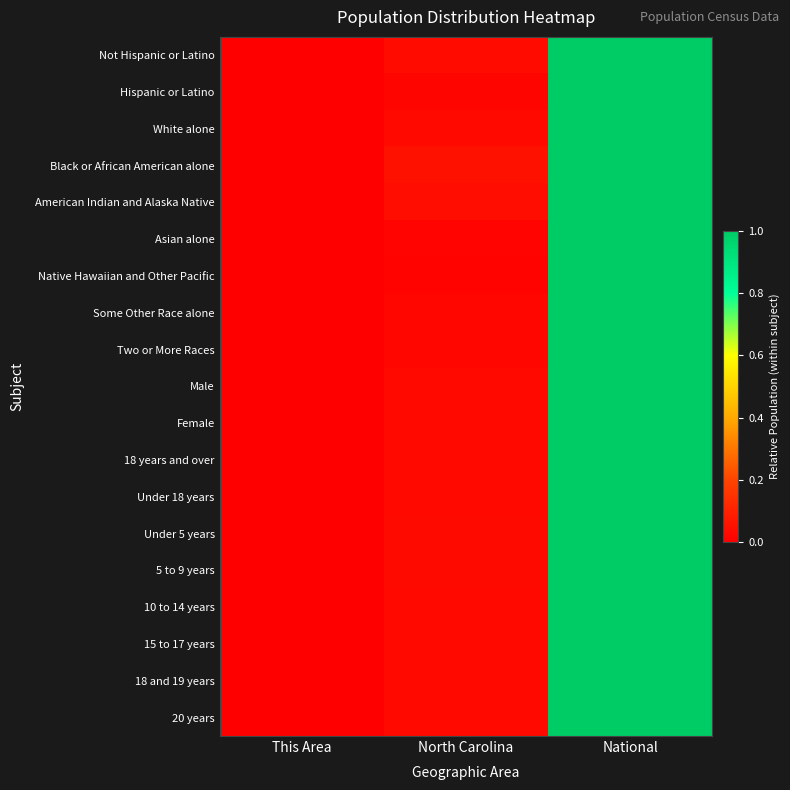

Which series has the largest range (max minus min)?

American Indian and Alaska Native